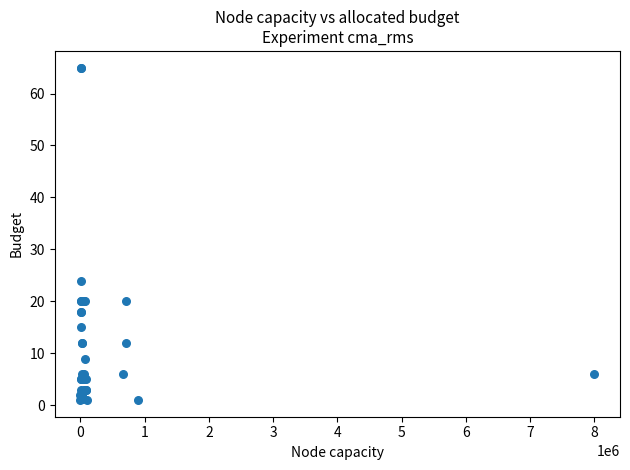

What Y value in the scatter plot is closest to 33?

24.0